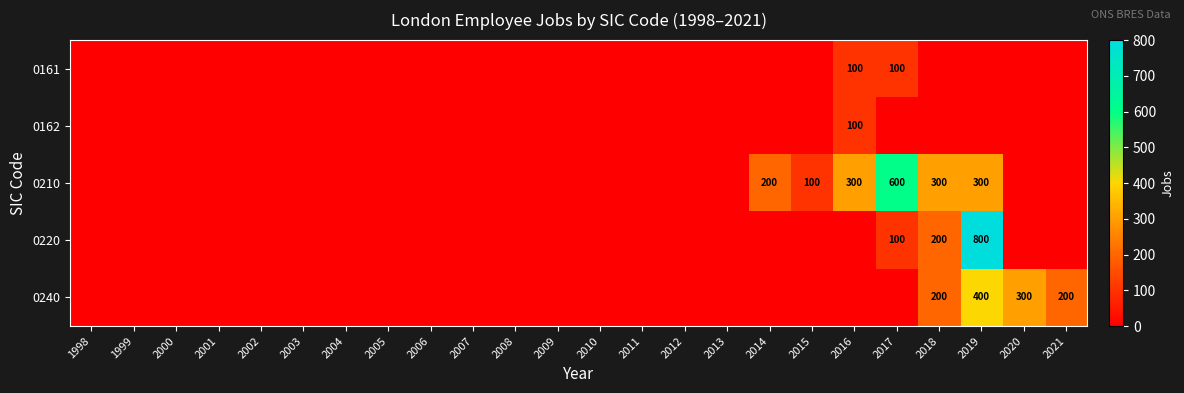

True or false: 0220 has a value of 195 at 2019.

False